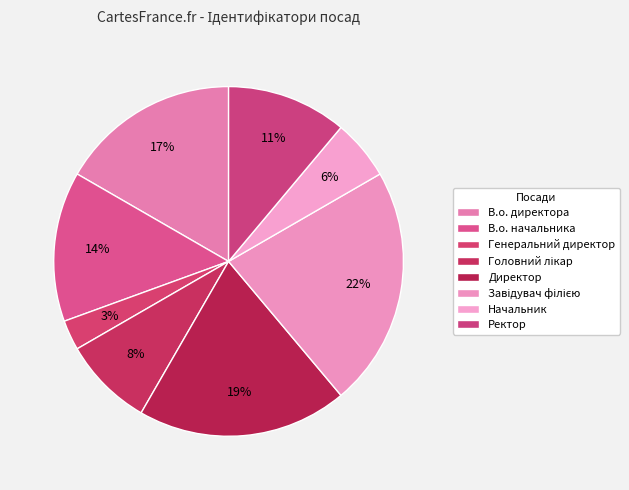

Count the number of slices in the pie.

8